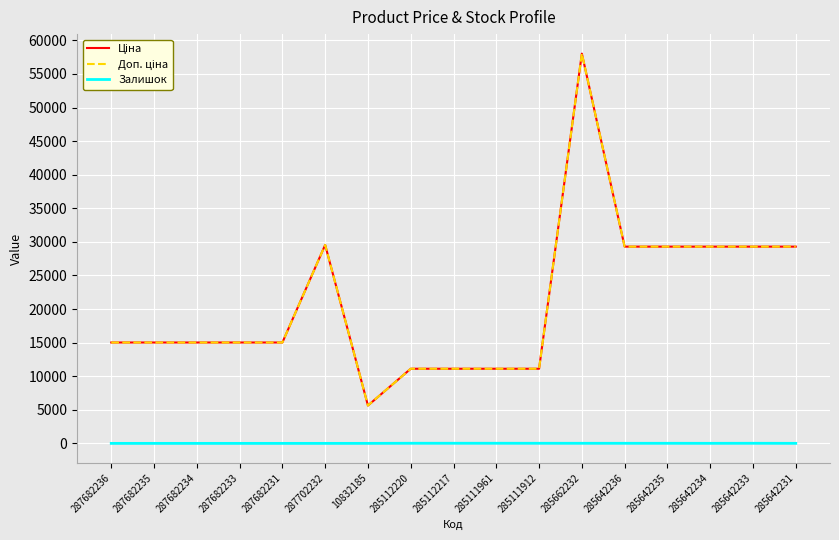

Between 287702232 and 285662232, which series saw the biggest shift?

Ціна